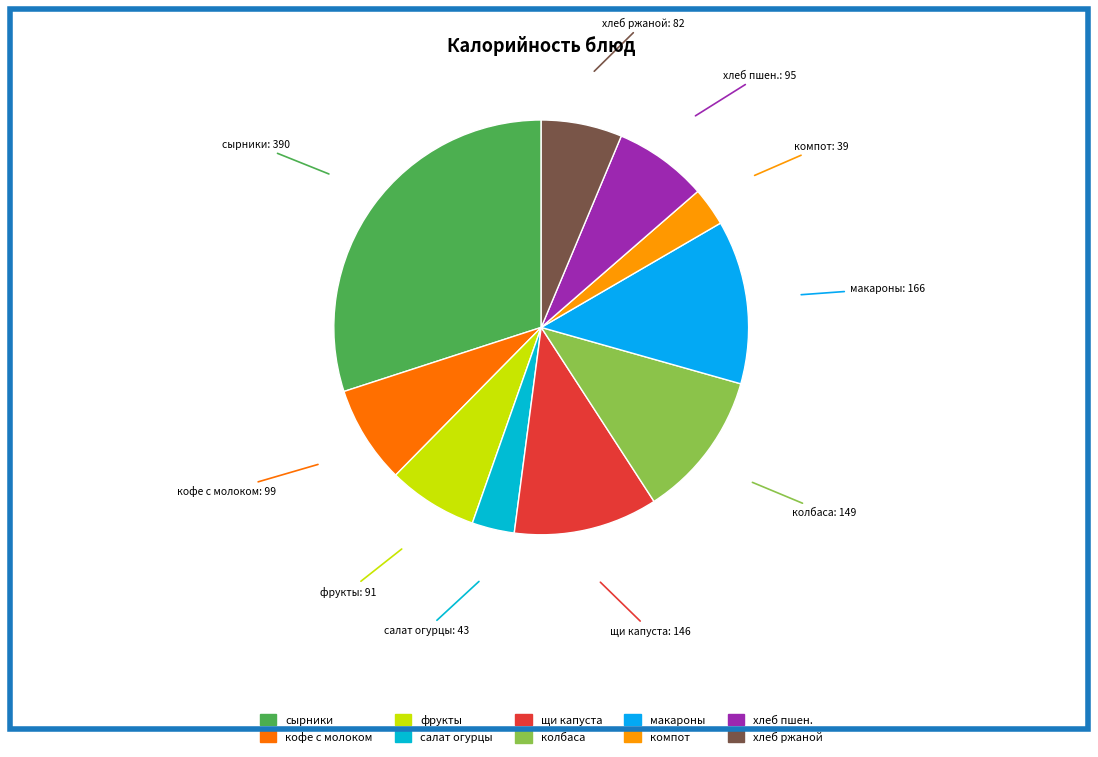

Which slice is the largest?

сырники из творога со сгущеным молоком